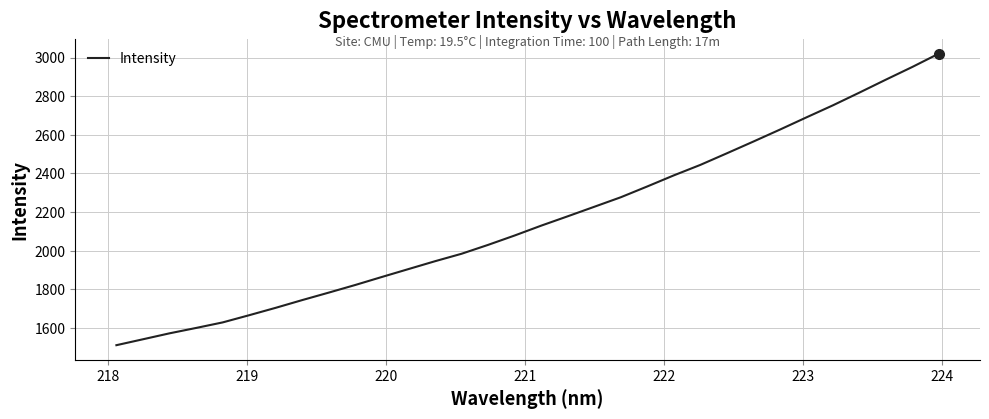

What is the greatest value displayed?

3020.4